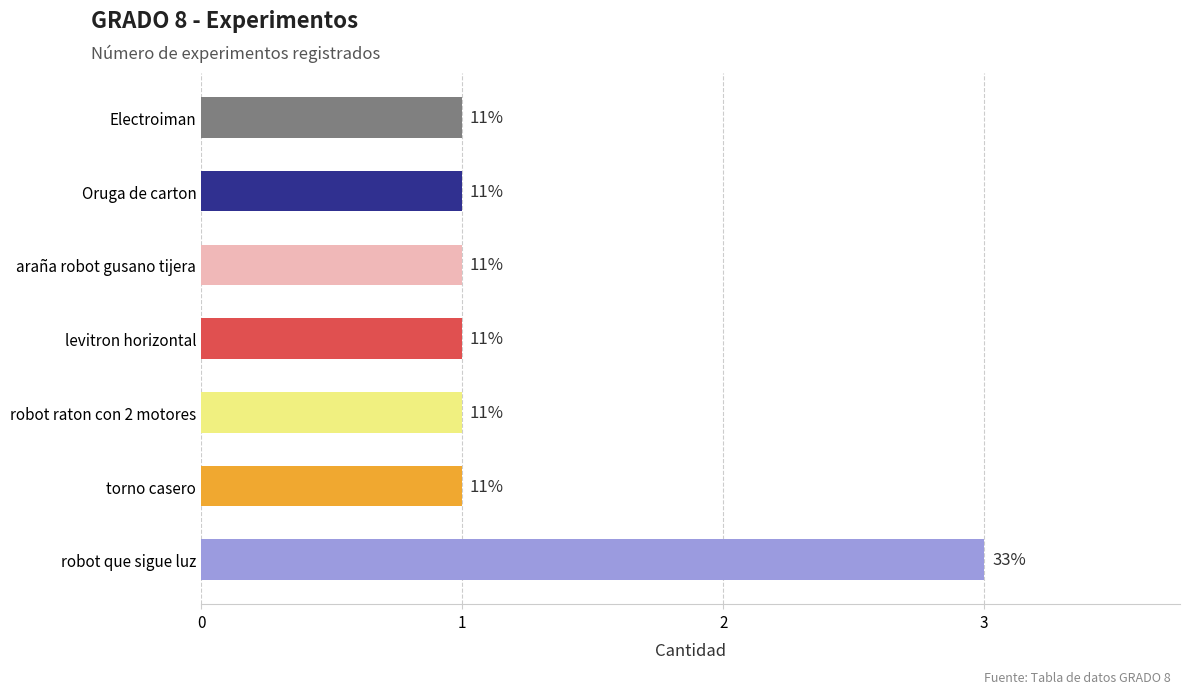

Rank the categories by value from lowest to highest.

1, 2, 3, 4, 5, 6, 0